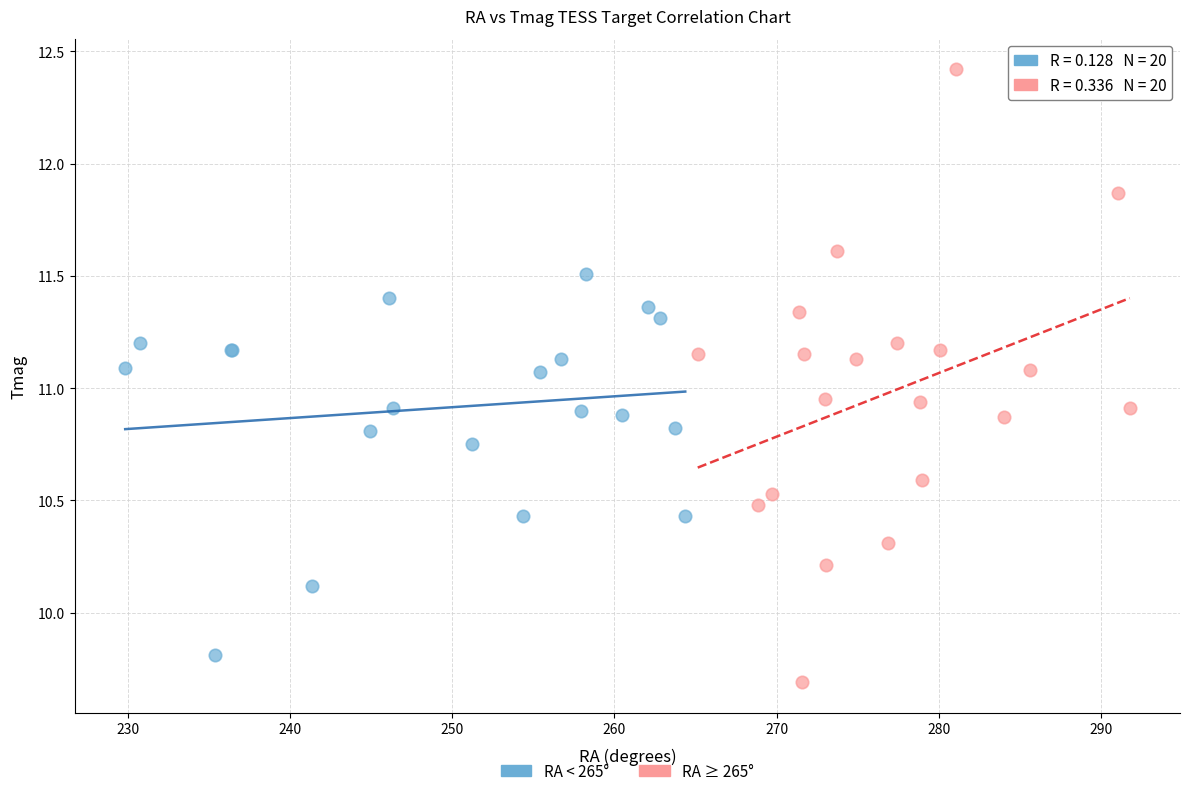

Which series contains the lowest Y value?

RA ≥ 265°